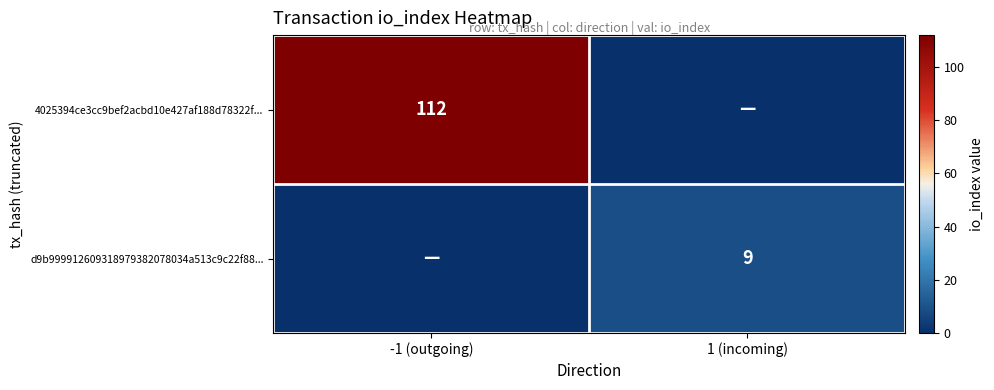

Is it true that 4025394ce3cc9bef2acbd10e427af188d78322f... equals 112 at -1 (outgoing)?

True